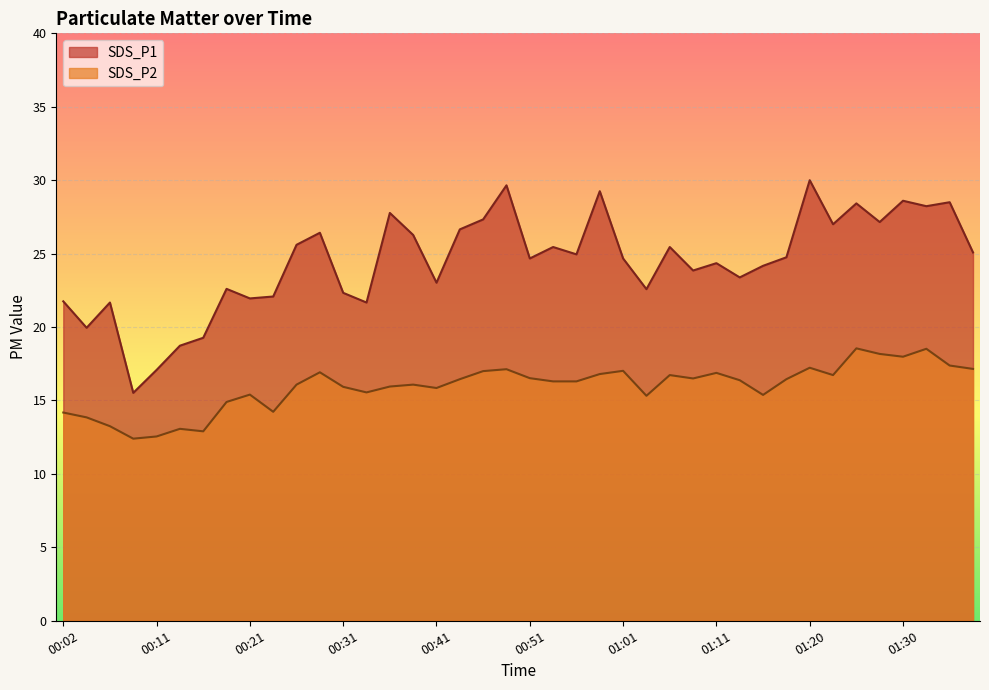

Is the value of SDS_P1 at 00:21 greater than the value of SDS_P2 at 00:56?

Yes